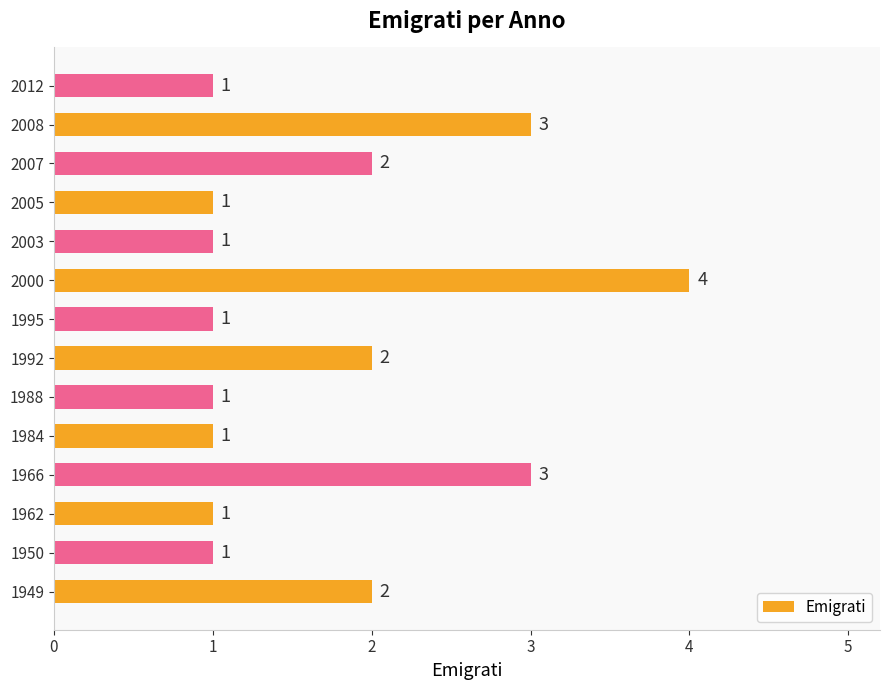

How many data points does each series have?

14